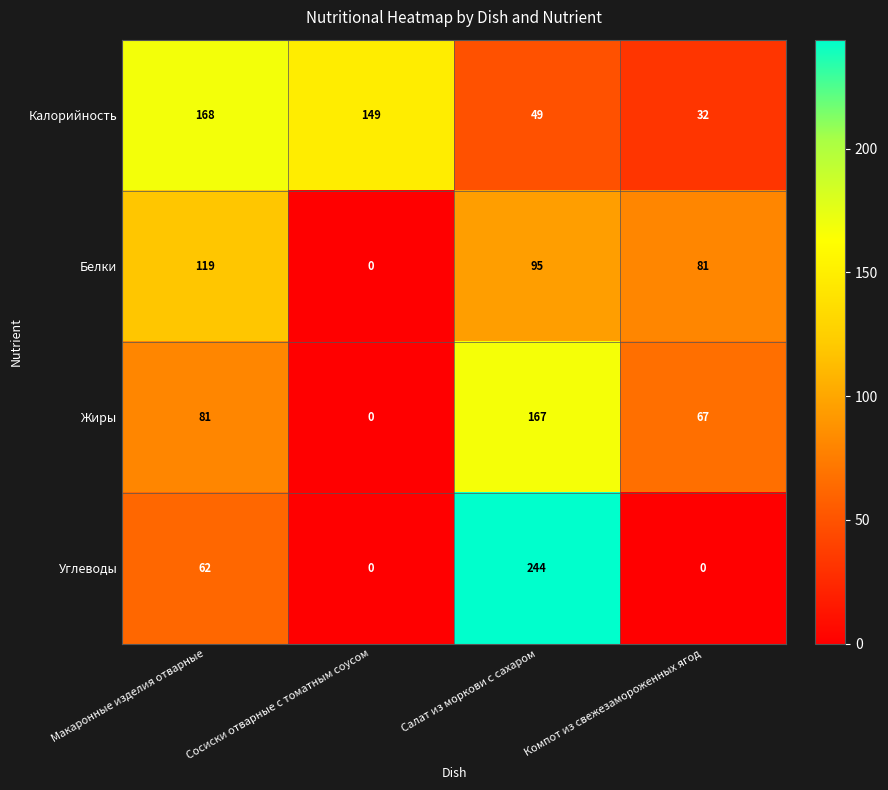

How many distinct data groups are displayed?

4